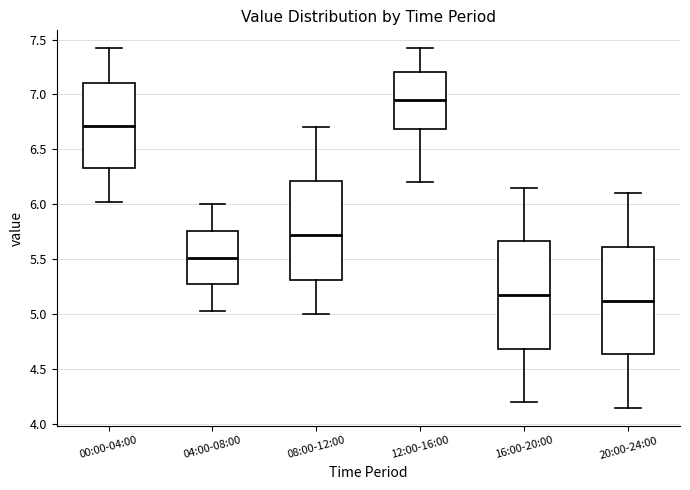

Where is the lower edge of the box for 08:00-12:00 on the y-axis? The values are not printed on the chart, so give them approximately, as read against the axis.

5.30